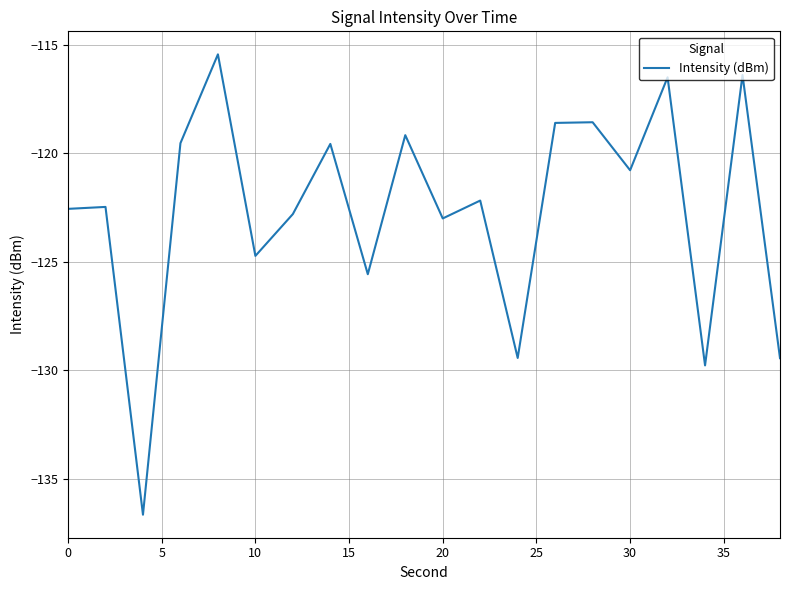

What is the smallest value displayed?

-136.7